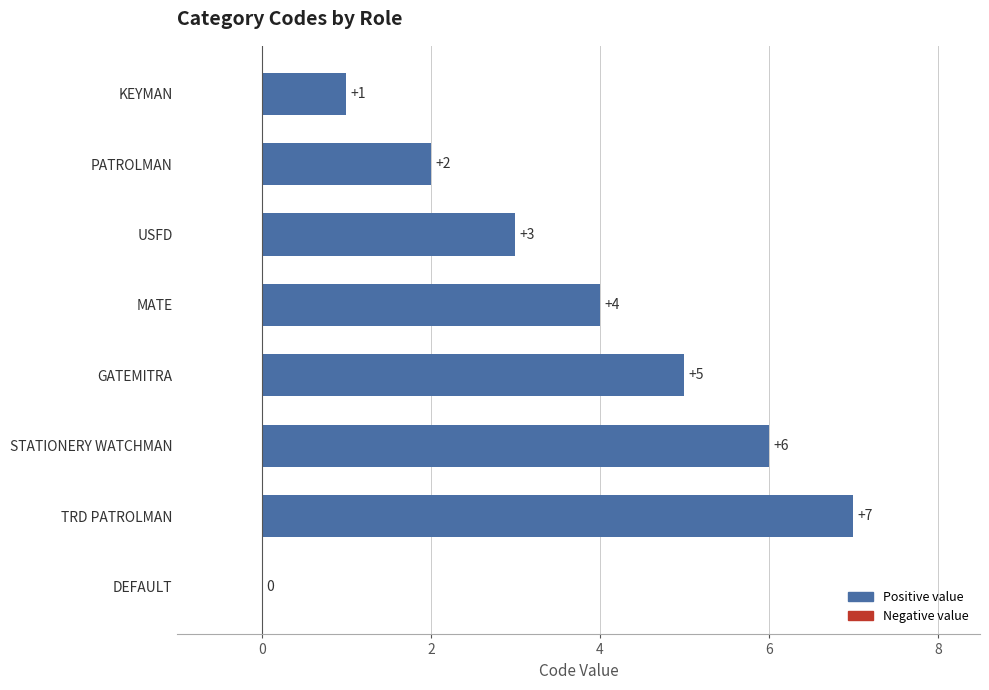

How many values are between 2 and 6?

5